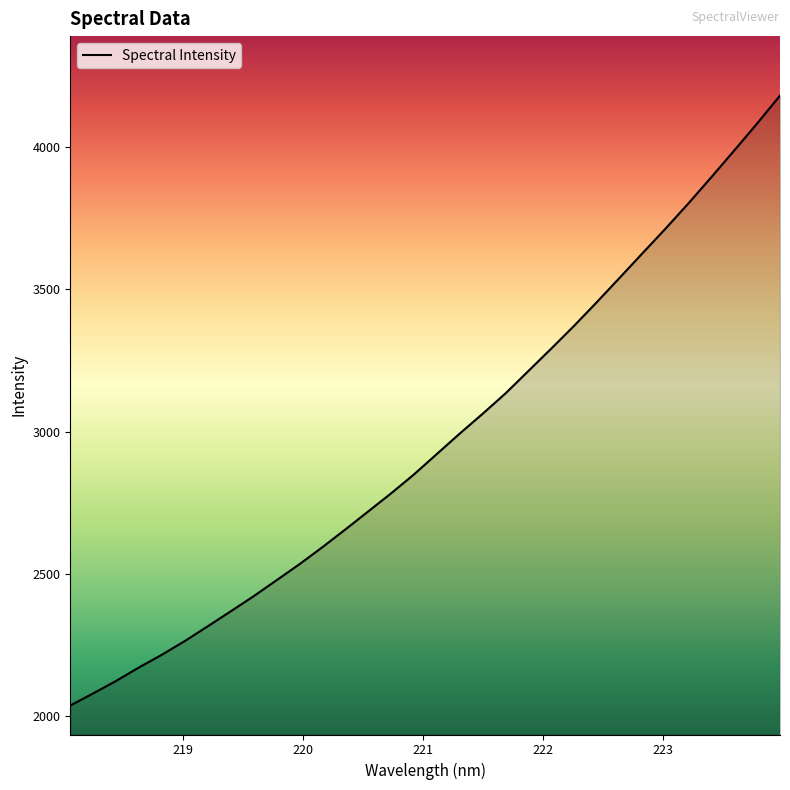

What is the sum of all values?

94883.7